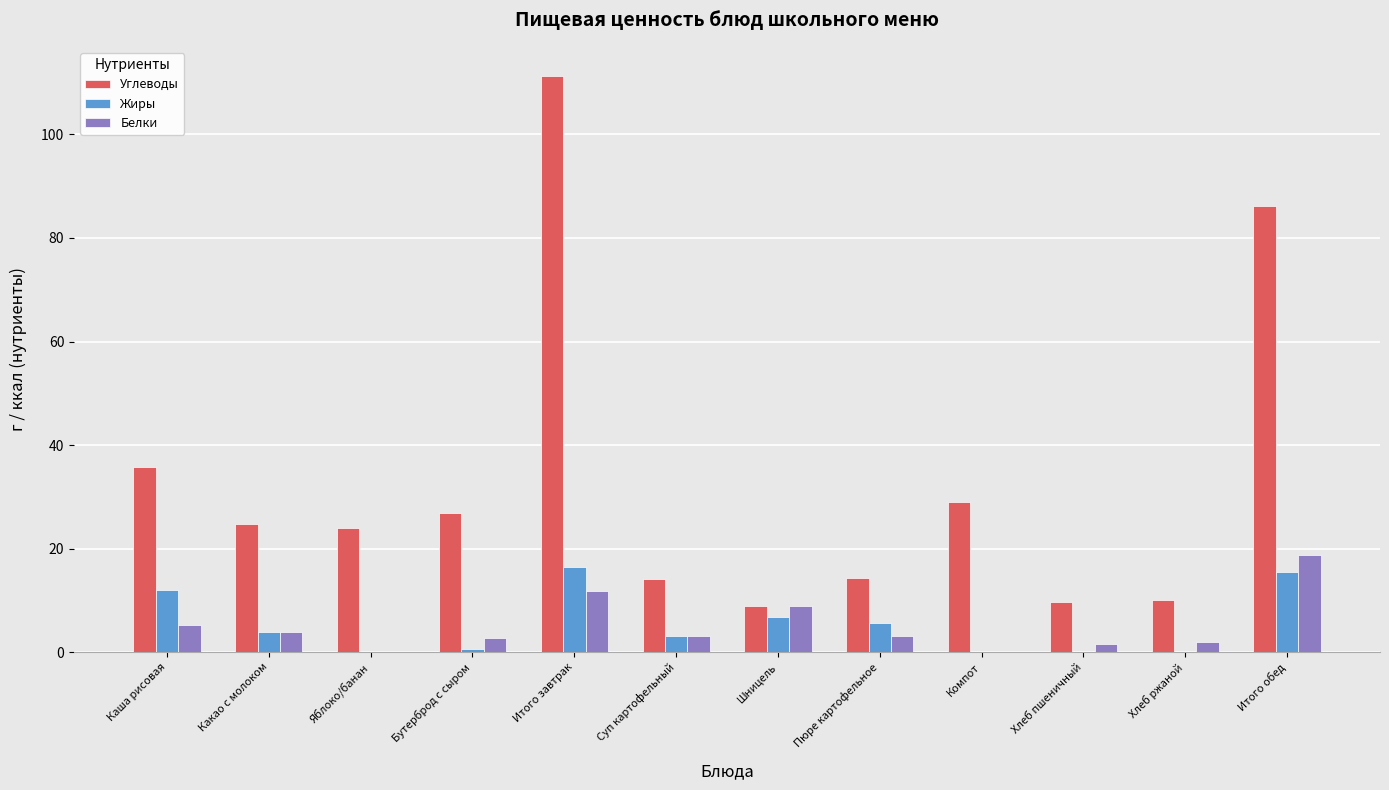

The value of Жиры at Хлеб ржаной is 0.0. True or false?

True